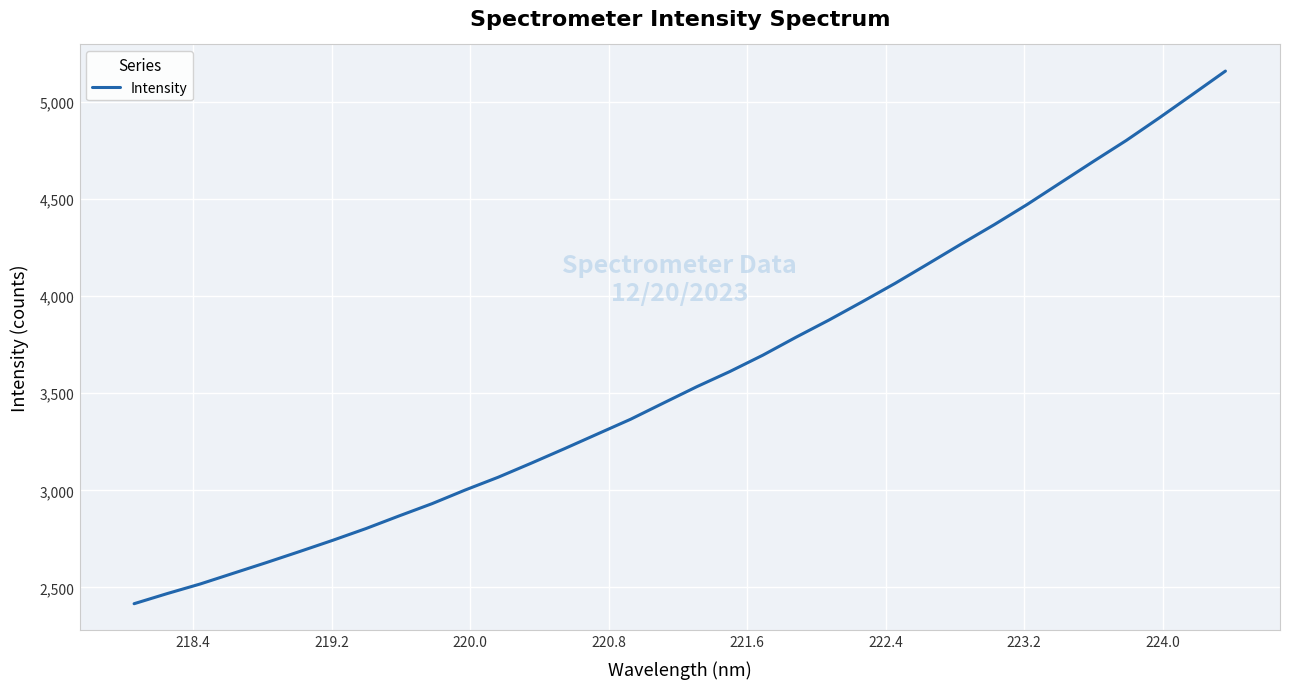

What is the sum of all values?

122172.0